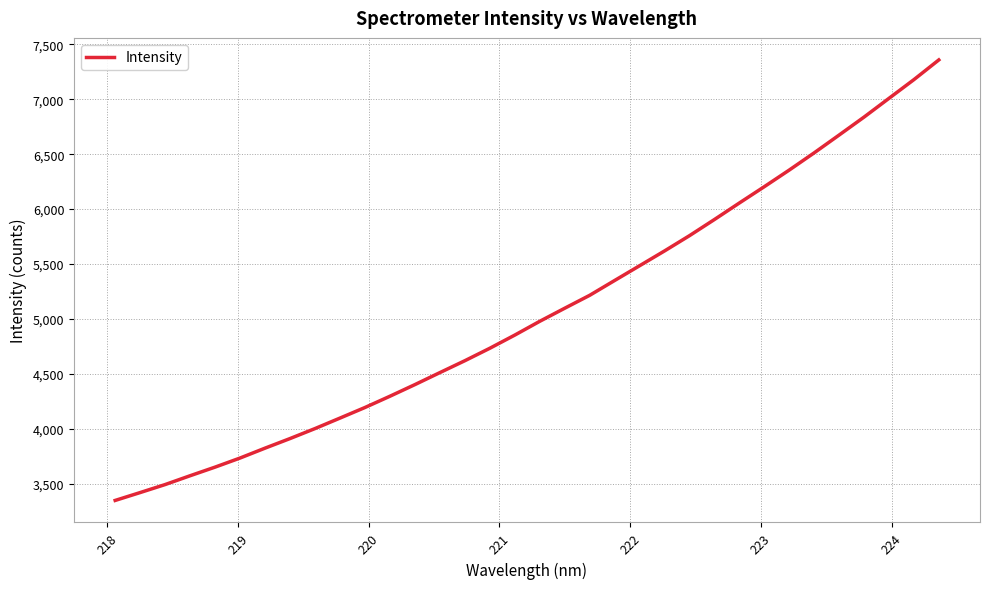

What is the greatest value displayed?

7358.9